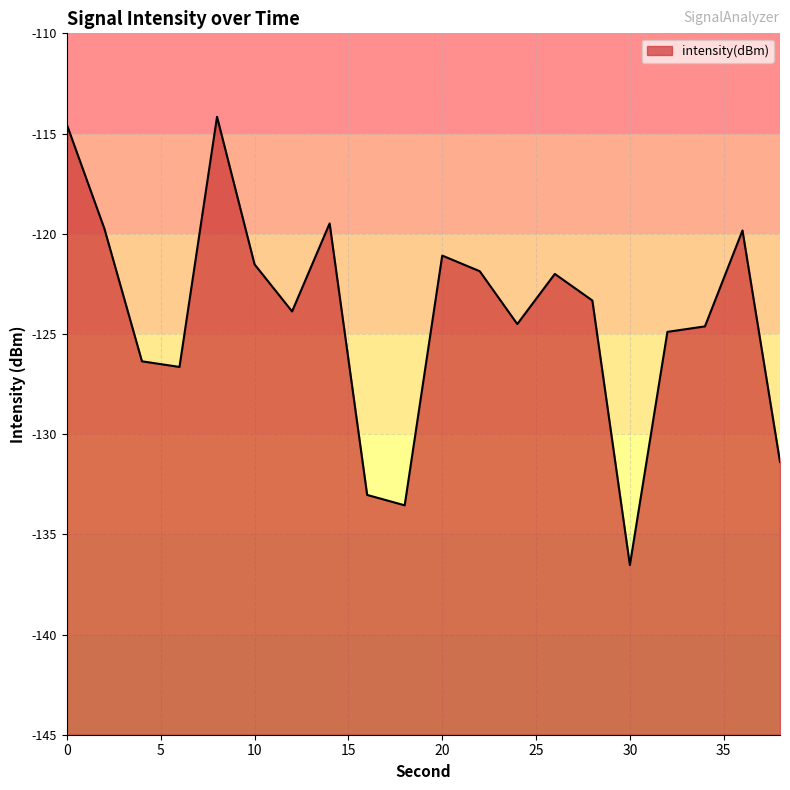

List the labels in order of value, largest first.

8, 0, 14, 2, 36, 20, 10, 22, 26, 28, 12, 24, 34, 32, 4, 6, 38, 16, 18, 30